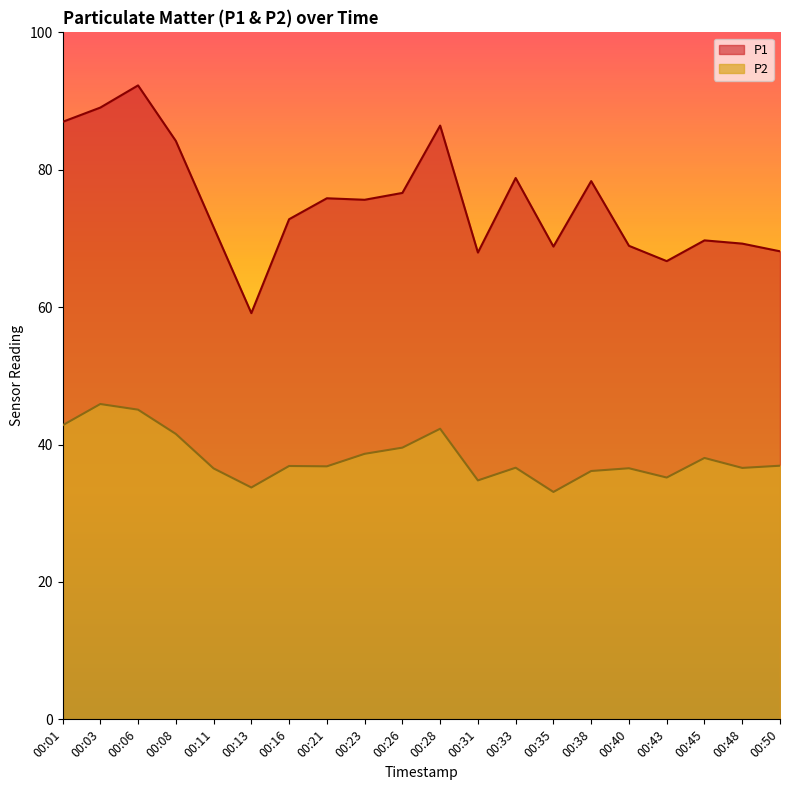

Which series has the widest spread of values?

P1